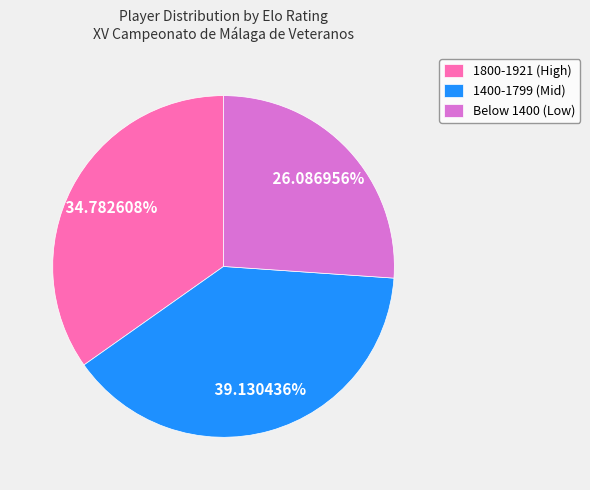

Do 1400-1799 (Mid) and 1800-1921 (High) together represent more than half of the pie?

Yes